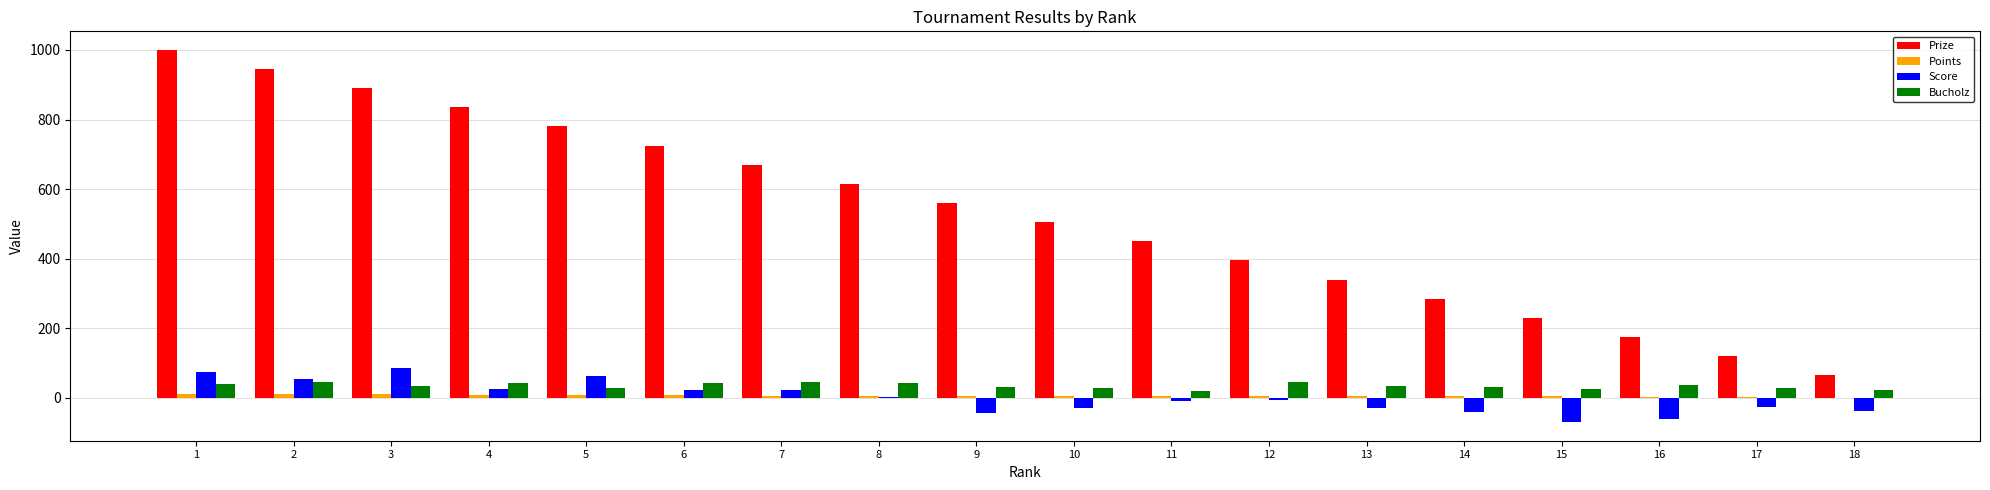

Which series has the largest total across all categories?

Prize